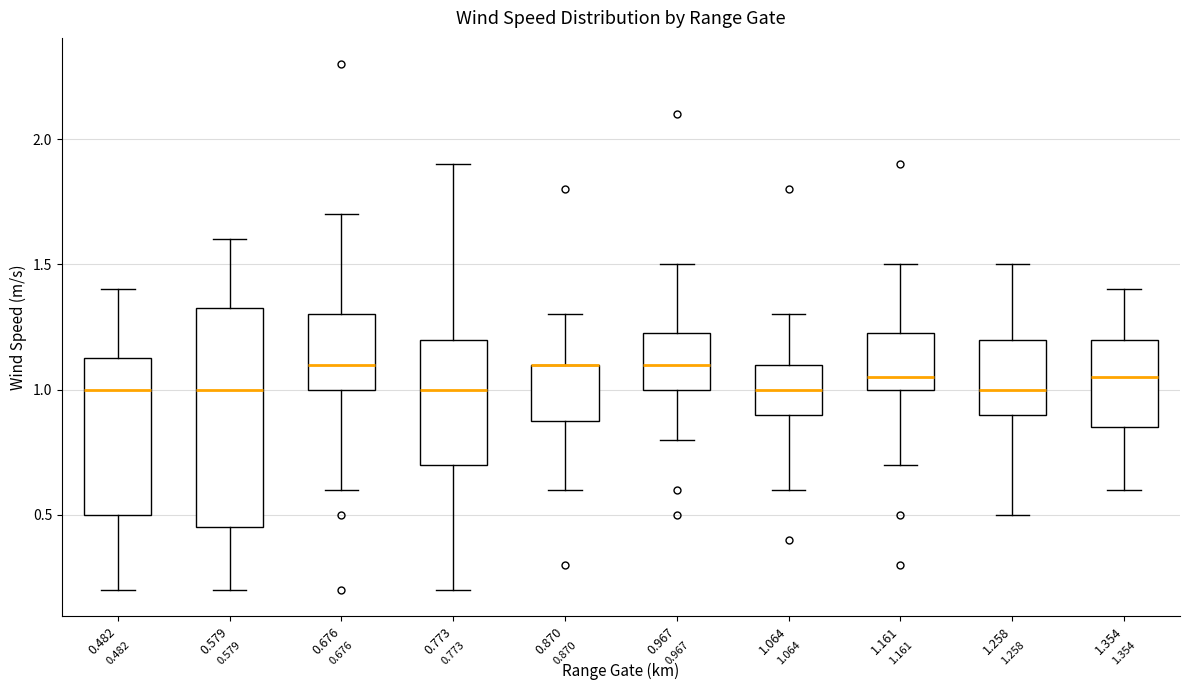

Which box is the tallest, from its lower edge to its upper edge?

0.579